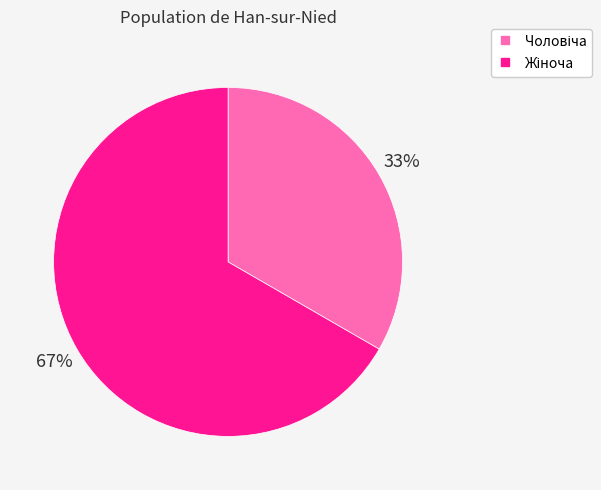

Does any single category account for the majority?

Yes